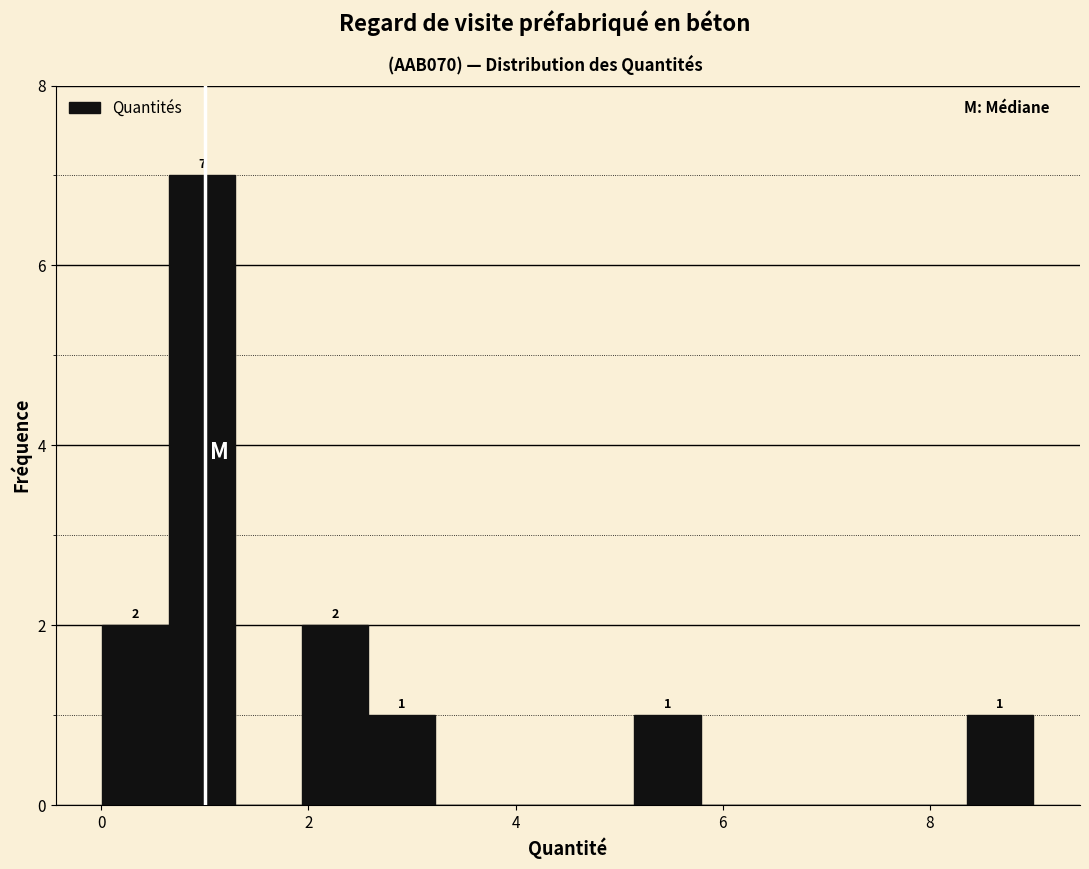

Read against the x-axis, roughly where is the centre of the tallest bar?

1.0